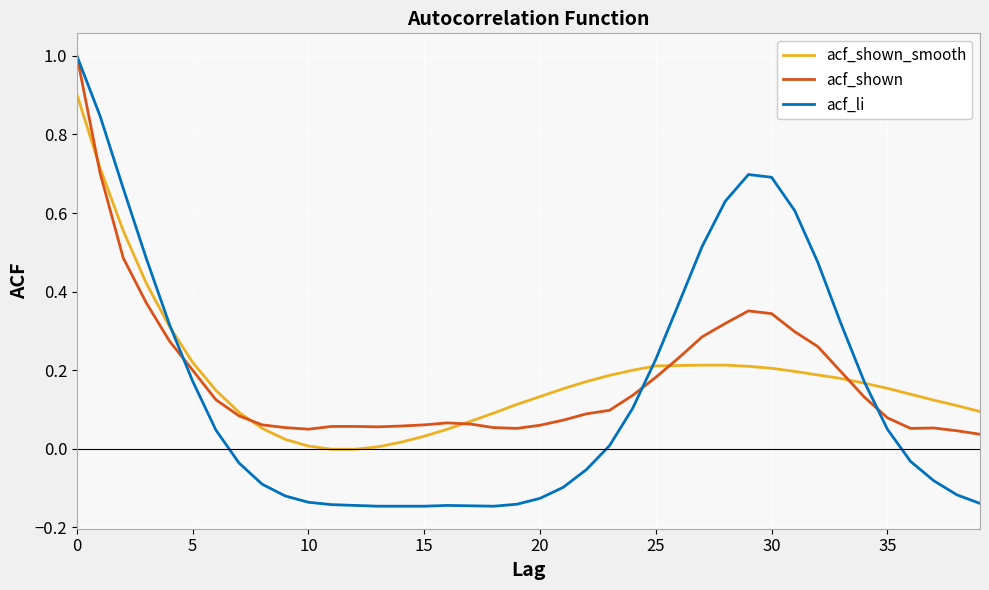

Which series has the widest spread of values?

acf_li